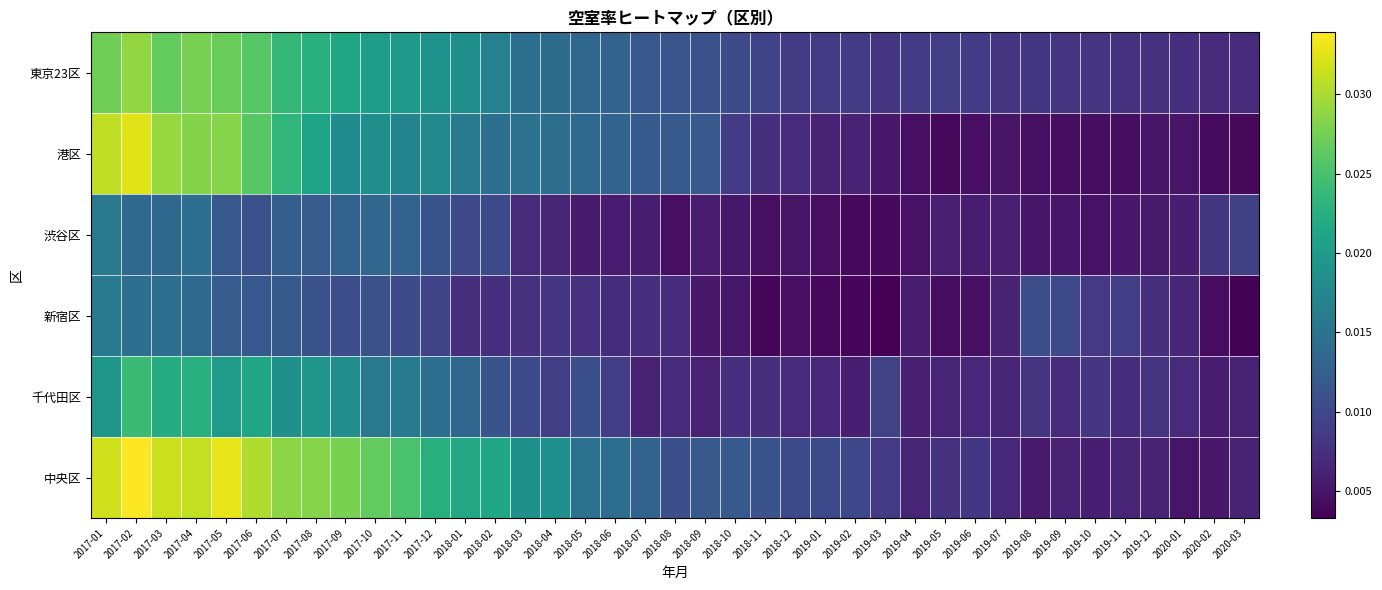

At 2019-12, list the series in order from largest to smallest.

千代田区, 東京23区, 新宿区, 中央区, 渋谷区, 港区